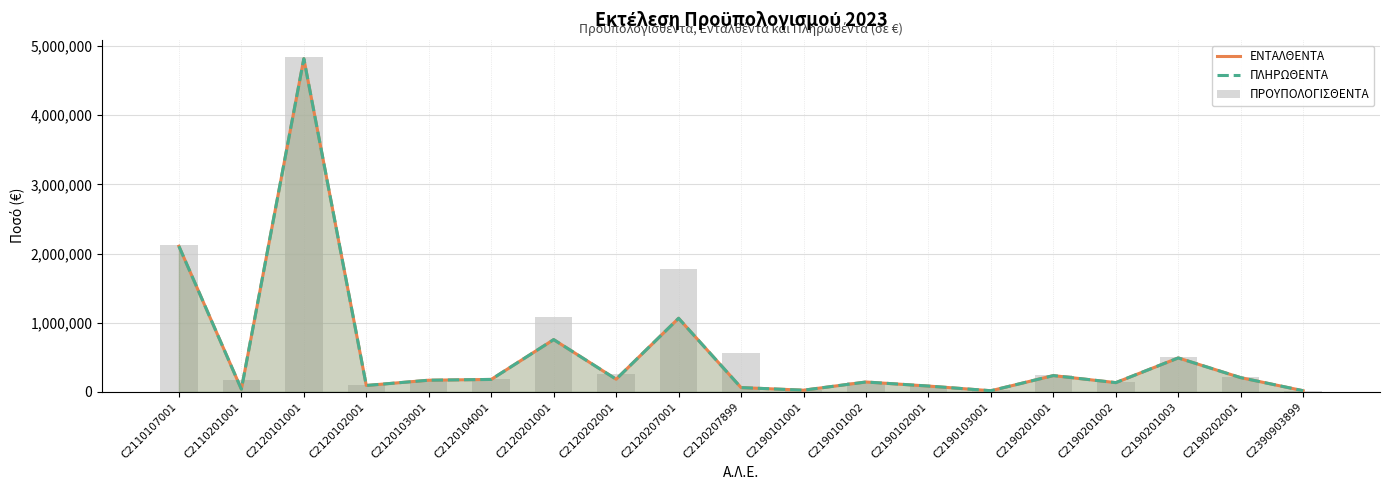

Which series changed the most between C2190103001 and C2190201003?

ΠΡΟΥΠΟΛΟΓΙΣΘΕΝΤΑ